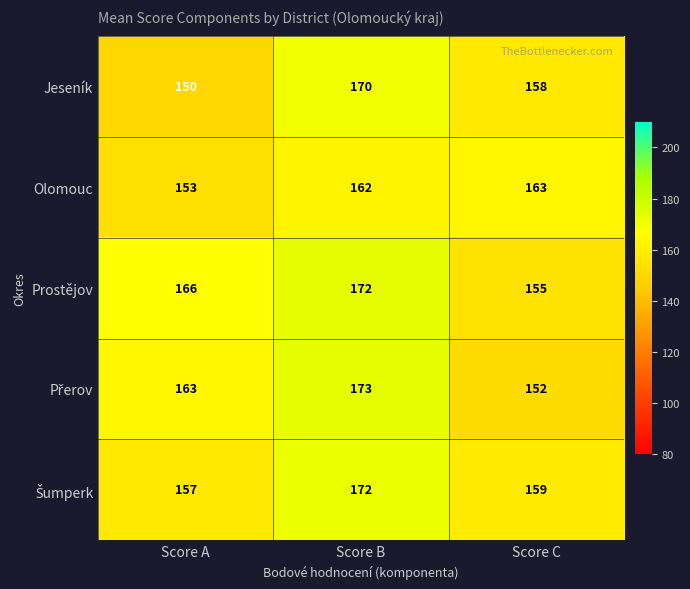

What is the difference between the highest and lowest values at Score A?

16